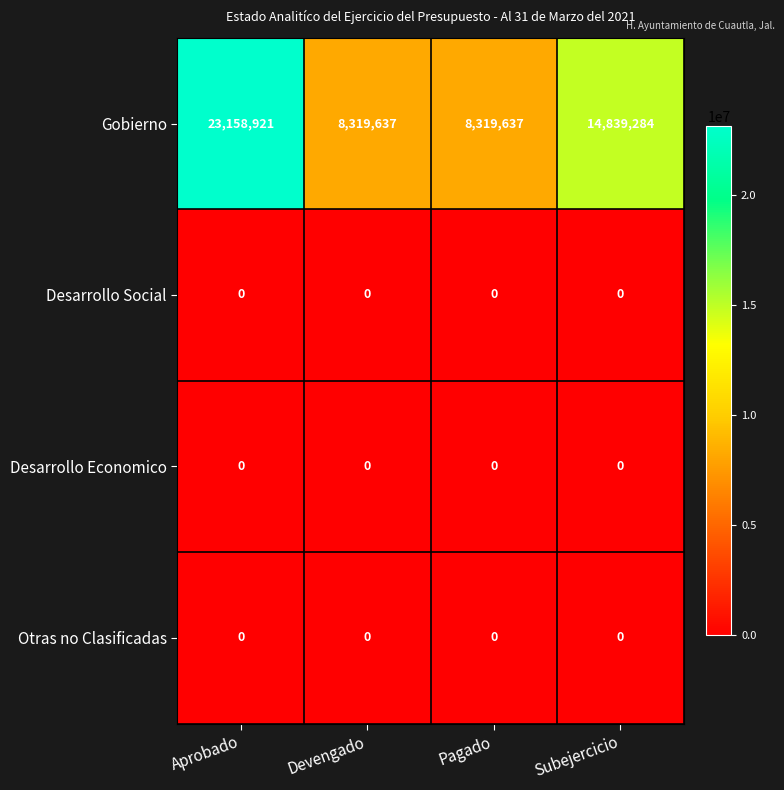

Reading right to left, transcribe all the data shown in this chart.

Gobierno: 14839284	8319637	8319637	23158921
Desarrollo Social: 0	0	0	0
Desarrollo Economico: 0	0	0	0
Otras no Clasificadas: 0	0	0	0